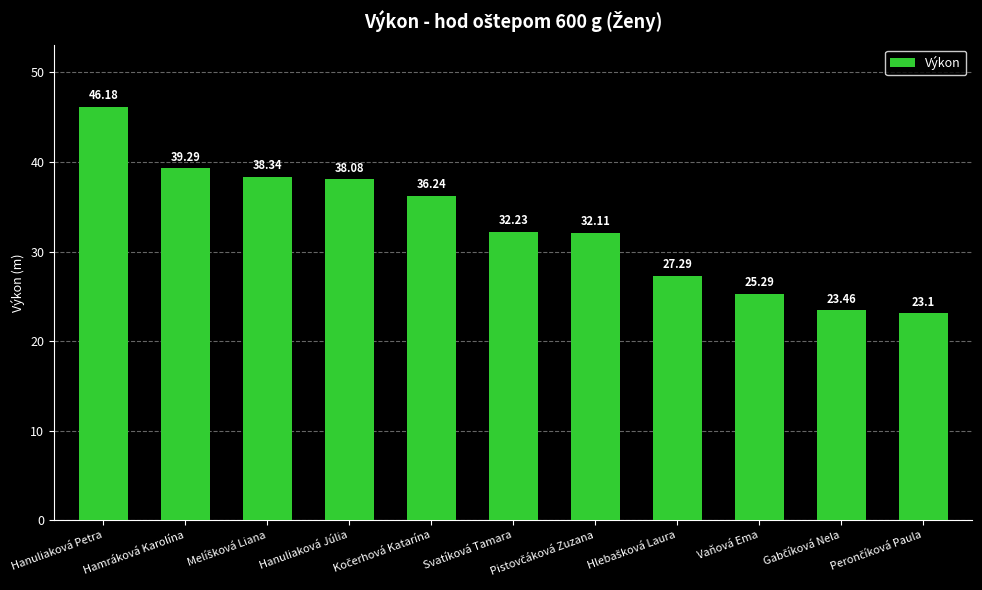

What is the maximum value shown in the chart?

46.2